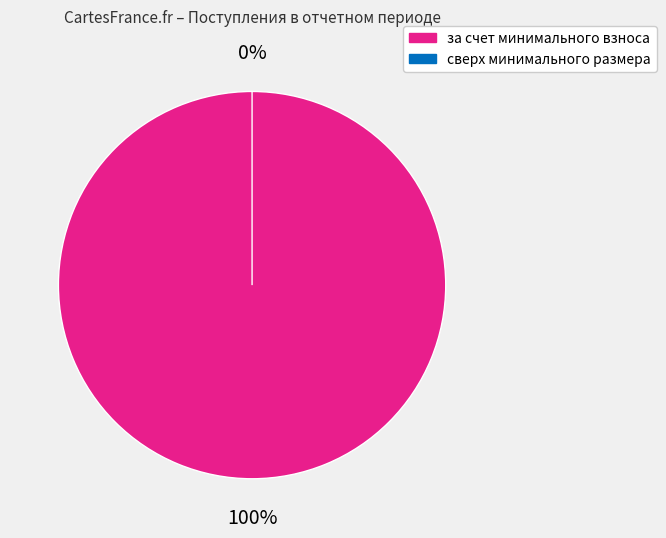

Do сверх минимального размера and за счет минимального взноса together represent more than half of the pie?

Yes